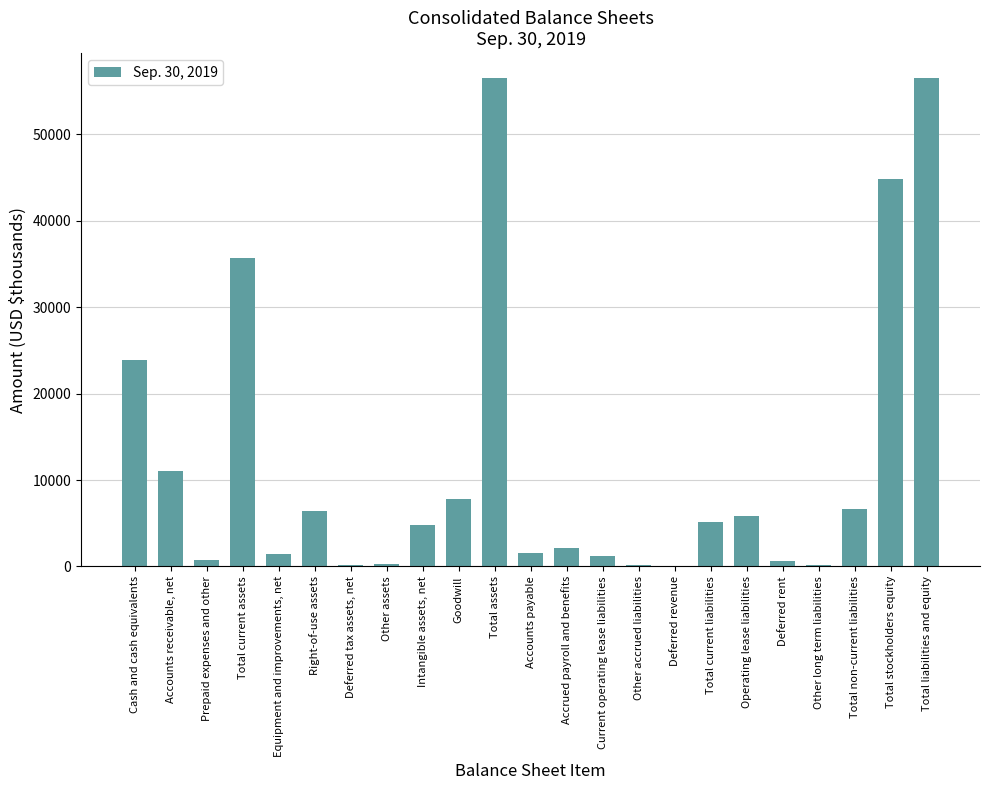

Between Total assets and Prepaid expenses and other, which is larger?

Total assets